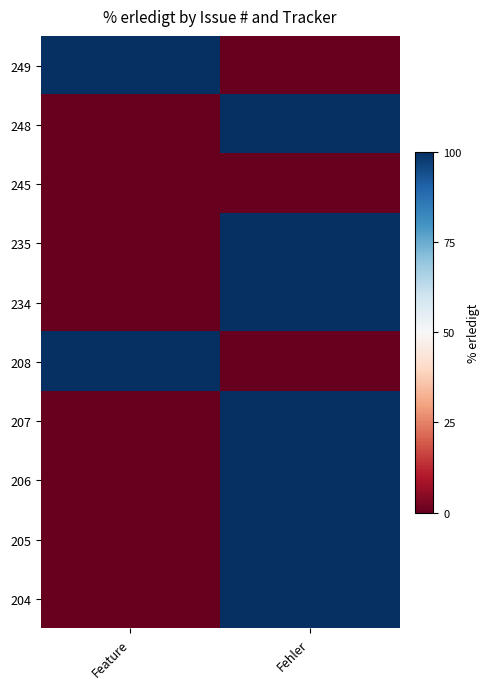

What is the spread (max minus min) of values at Feature?

2